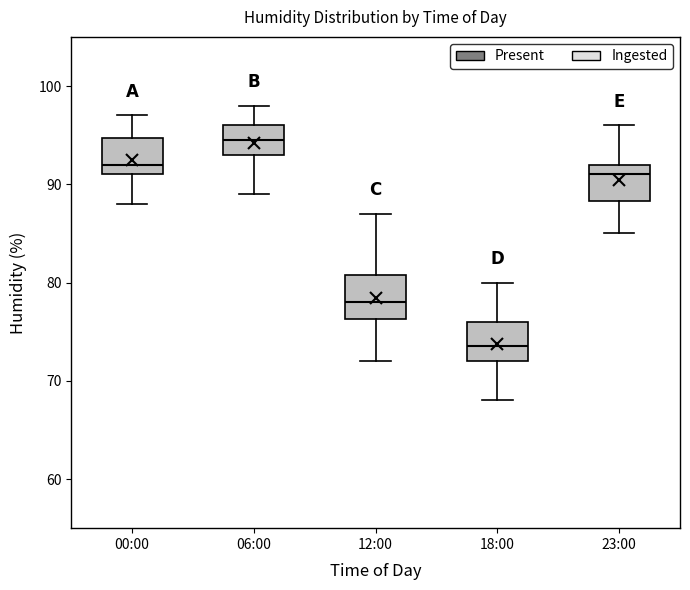

Reading left to right, transcribe this box plot: for each box, give where its median line is, the range the box spans, and where its two whiskers end, as read against the y-axis. The values are not printed on the chart, so give them approximately, as read against the axis.

00:00: median 92, box 91 to 95, whiskers 88 to 97
06:00: median 95, box 93 to 96, whiskers 89 to 98
12:00: median 78, box 76 to 81, whiskers 72 to 87
18:00: median 74, box 72 to 76, whiskers 68 to 80
23:00: median 91, box 88 to 92, whiskers 85 to 96